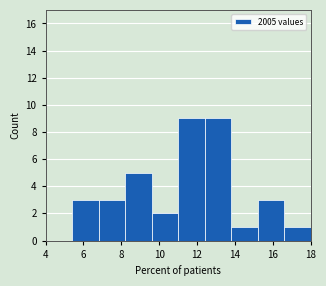

Reading left to right, list every bar in this chart as the range it spans on the x-axis followed by its height. The values are not printed on the chart, so give them approximately, as read against the axis.

4.0 to 5.4: 0
5.4 to 6.8: 3
6.8 to 8.2: 3
8.2 to 9.6: 5
9.6 to 11.0: 2
11.0 to 12.4: 9
12.4 to 13.8: 9
13.8 to 15.2: 1
15.2 to 16.6: 3
16.6 to 18.0: 1